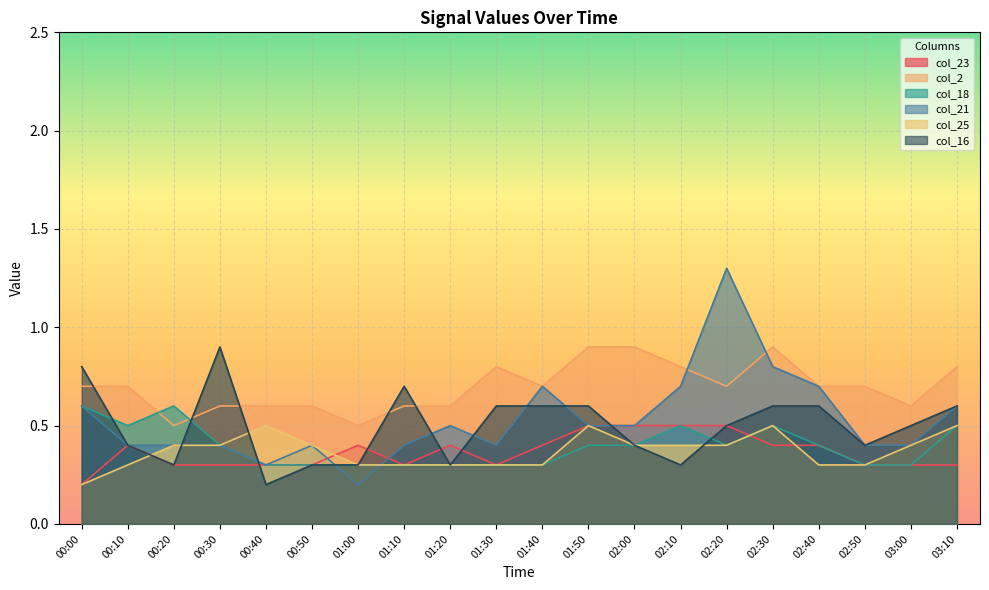

Read the col_25 value at 00:30.

0.4